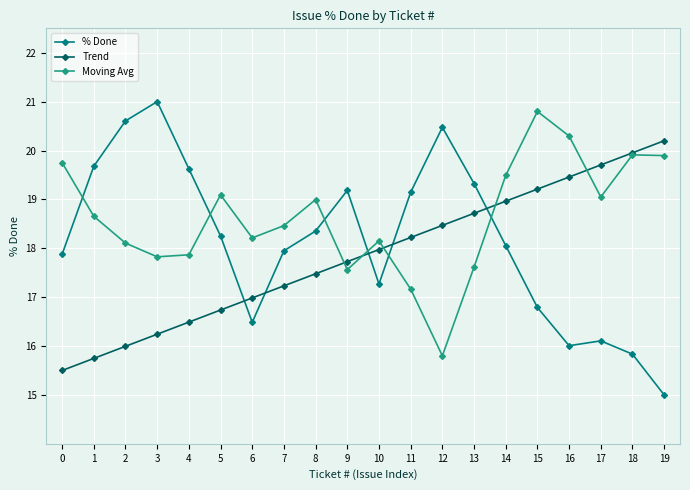

Is it true that % Done equals 17.9 at 0?

True